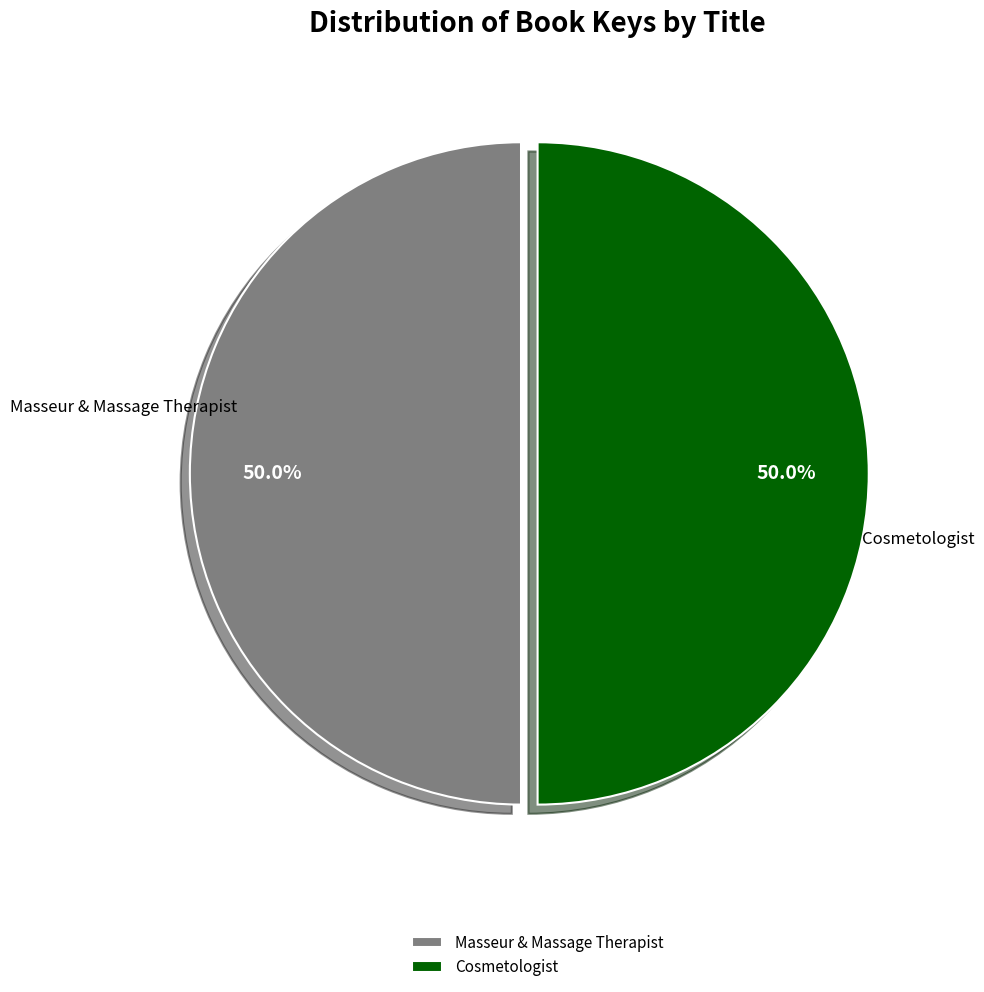

What is the ratio of the value at Masseur & Massage Therapist to the value at Cosmetologist?

1.0